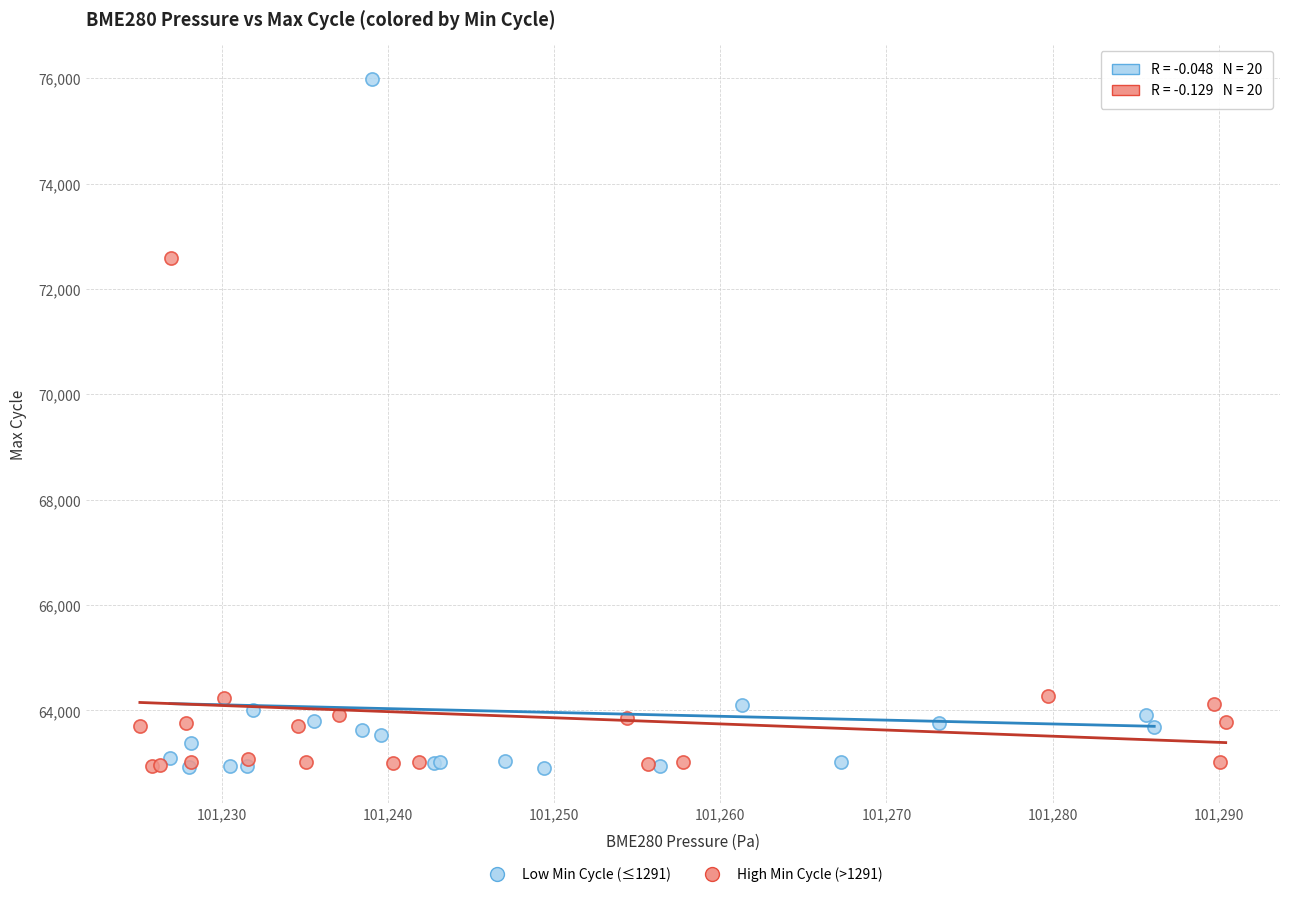

What are all the series names shown in the legend?

Low Min Cycle (≤1291), High Min Cycle (>1291)